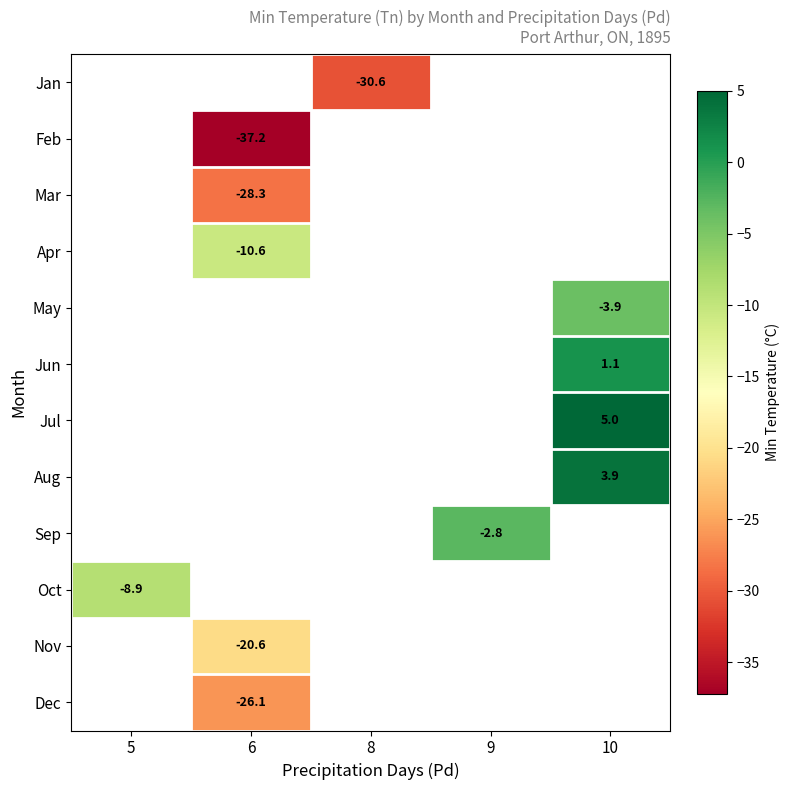

Count the number of categories in the chart.

5